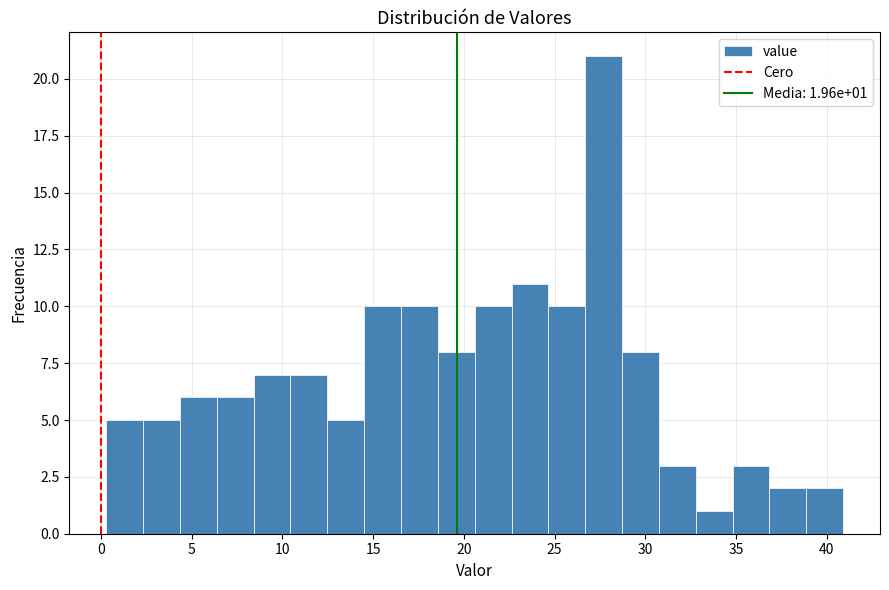

Which range on the x-axis has the tallest bar?

26.5 to 28.5